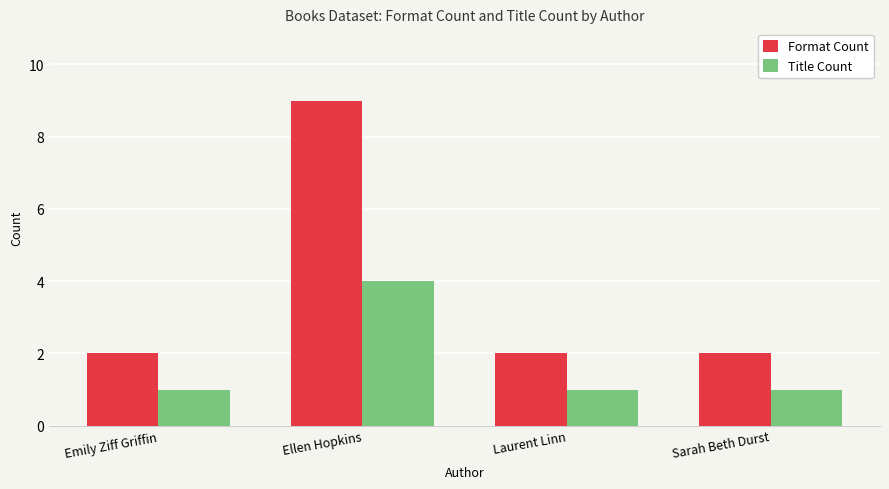

Count the Title Count values in the range 1 to 4.

4